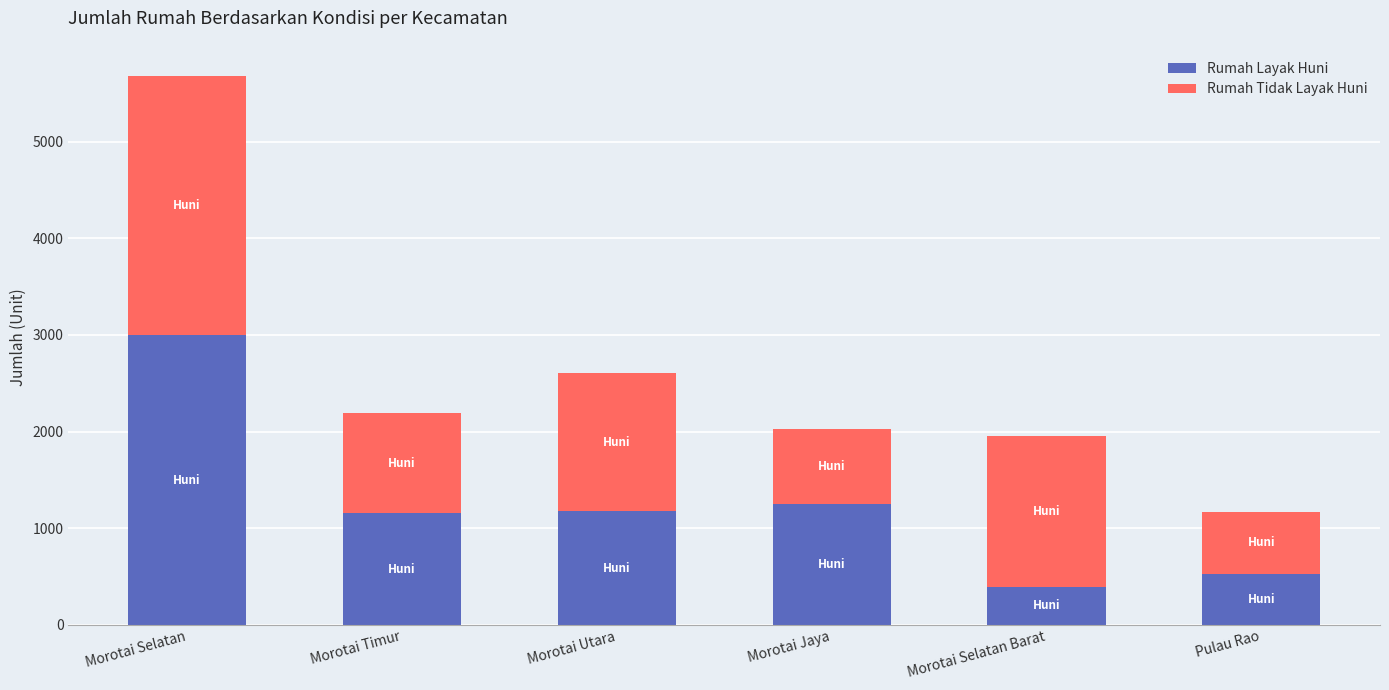

The Rumah Layak Huni series shows 1250 at Morotai Jaya. True or false?

True